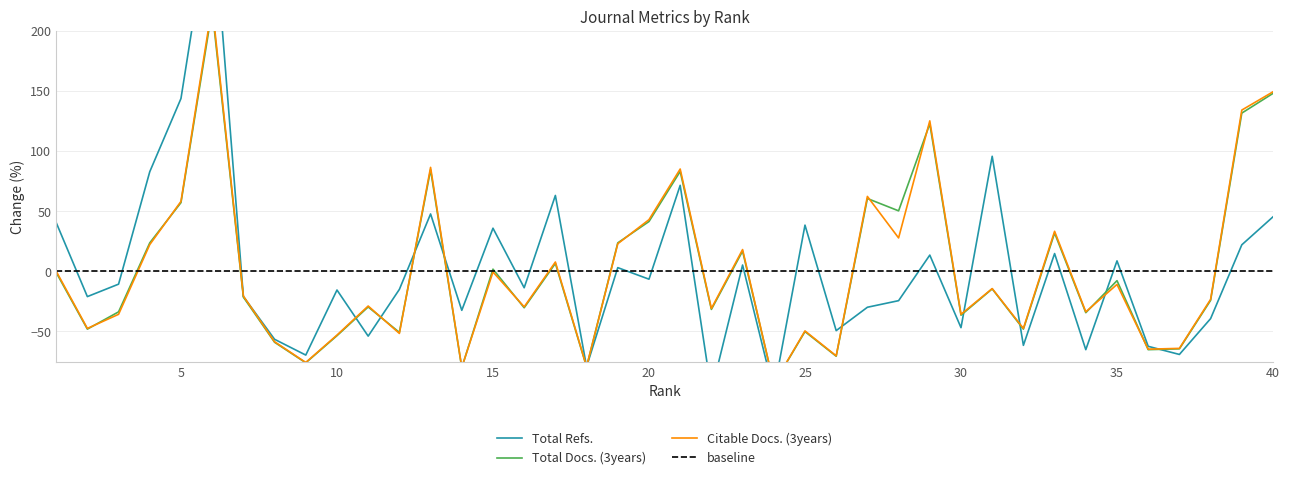

Between which two adjacent categories do Citable Docs. (3years) and Total Refs. first intersect?

6 and 7